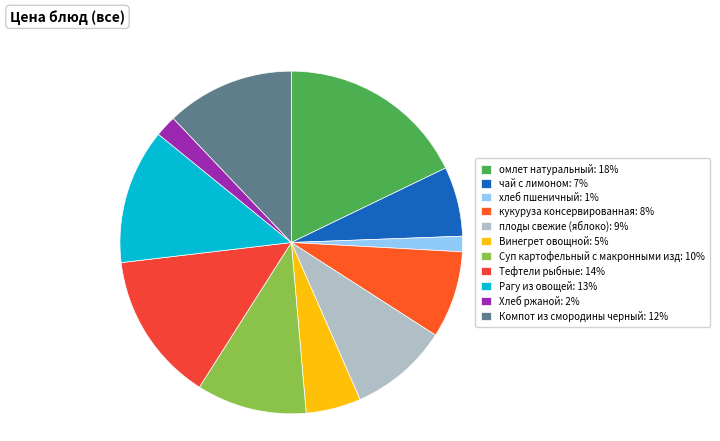

Is there a majority slice in this chart?

No